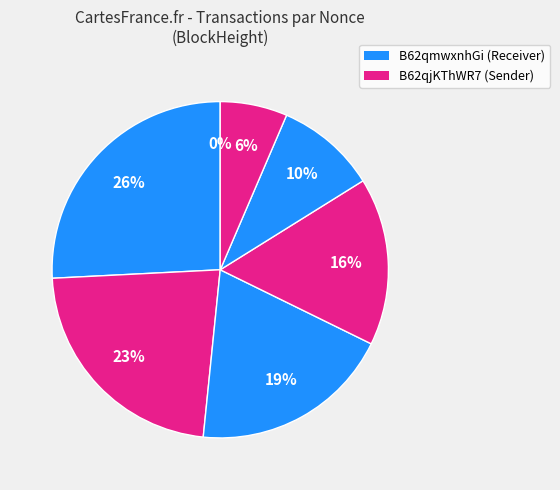

Count the number of slices in the pie.

7